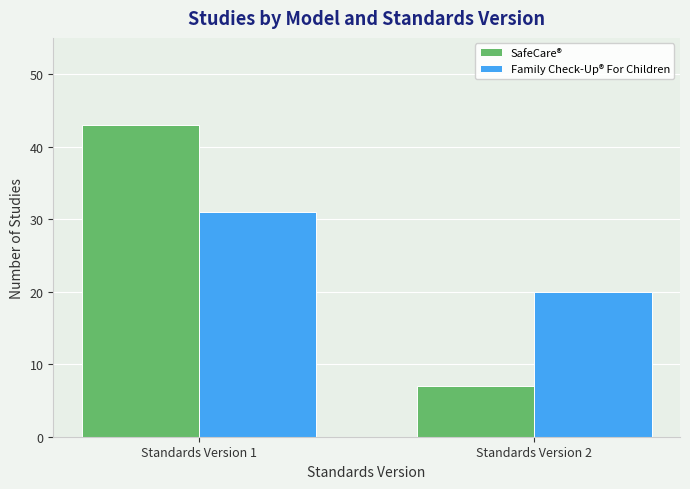

Reading left to right, transcribe all the data shown in this chart.

SafeCare®: Standards Version 1=43	Standards Version 2=7
Family Check-Up® For Children: Standards Version 1=31	Standards Version 2=20